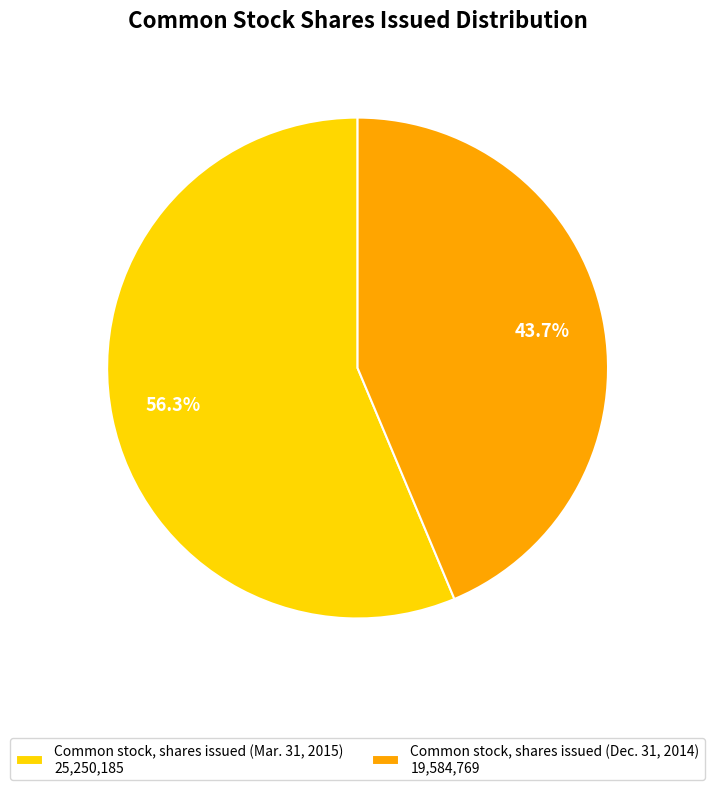

What is the largest slice in the pie chart?

Common stock, shares issued (Mar. 31, 2015)